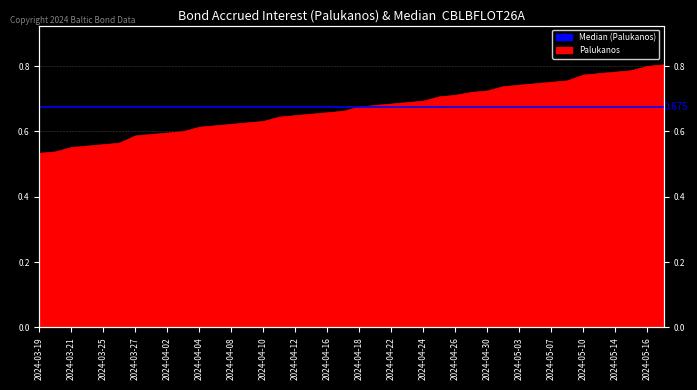

The chart shows a value of 0.2 at 2024-03-19. True or false?

False